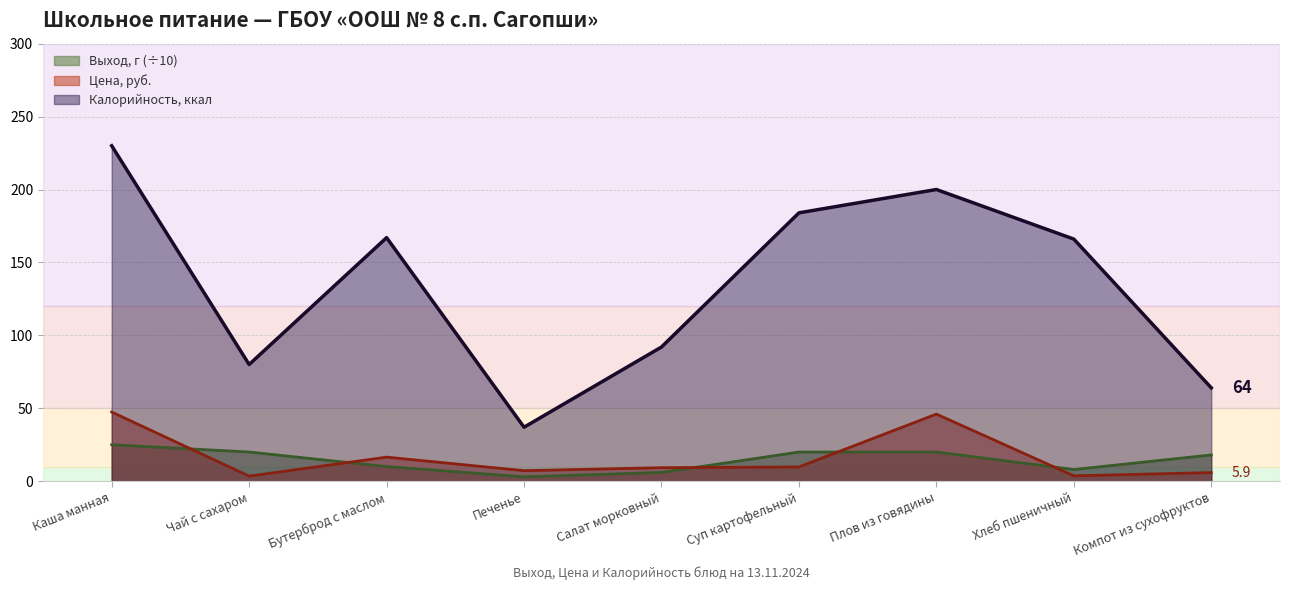

At which label does Калорийность first exceed 166?

Каша манная